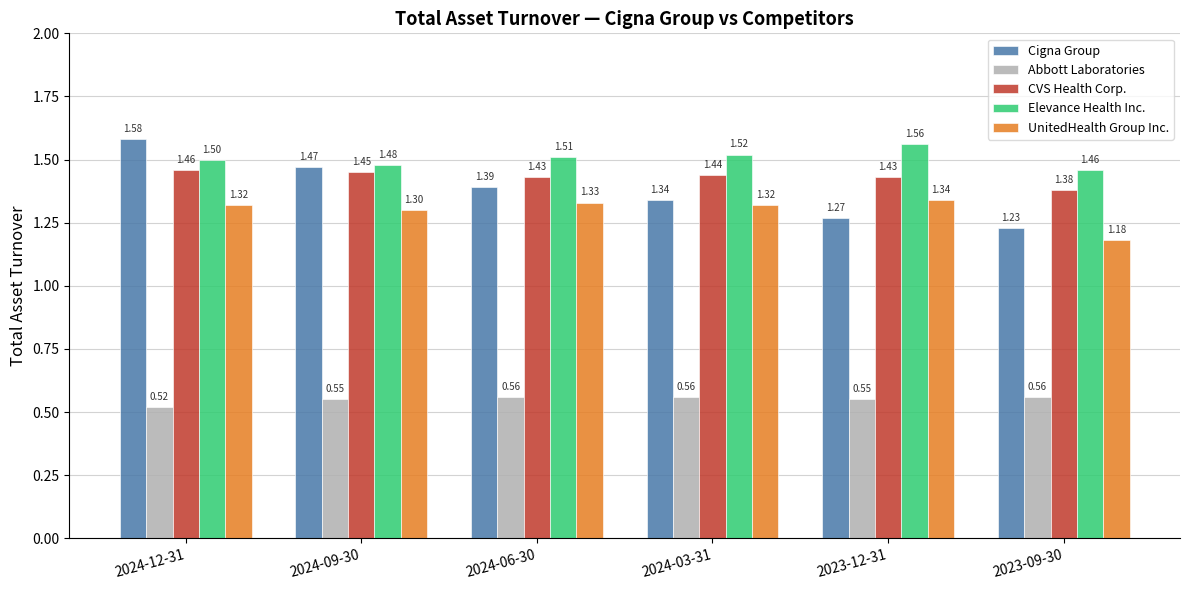

What is the sum of all CVS Health Corp. values?

8.6